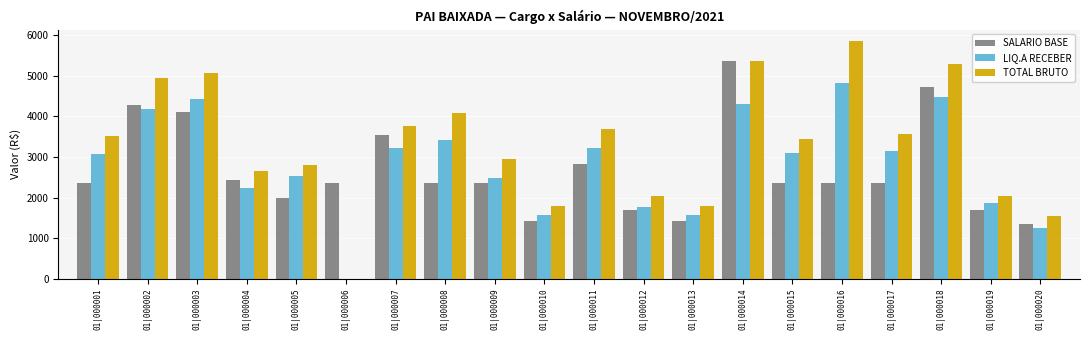

What are all the series names shown in the legend?

SALARIO BASE, LIQ.A RECEBER, TOTAL BRUTO